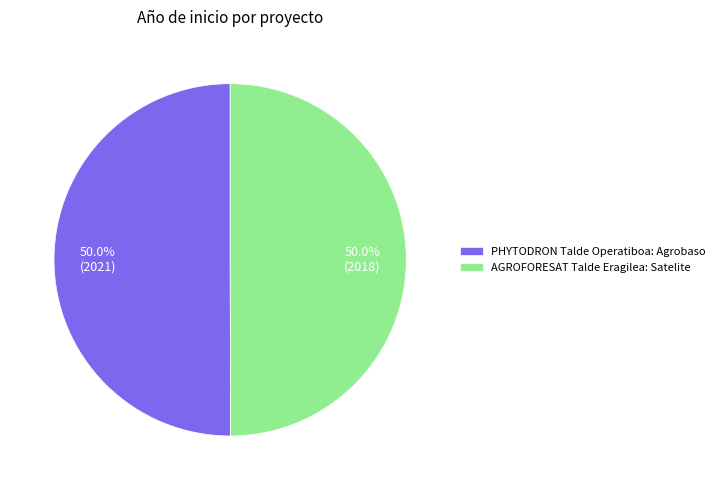

How much of the chart is everything except AGROFORESAT Talde Eragilea?

50.0%